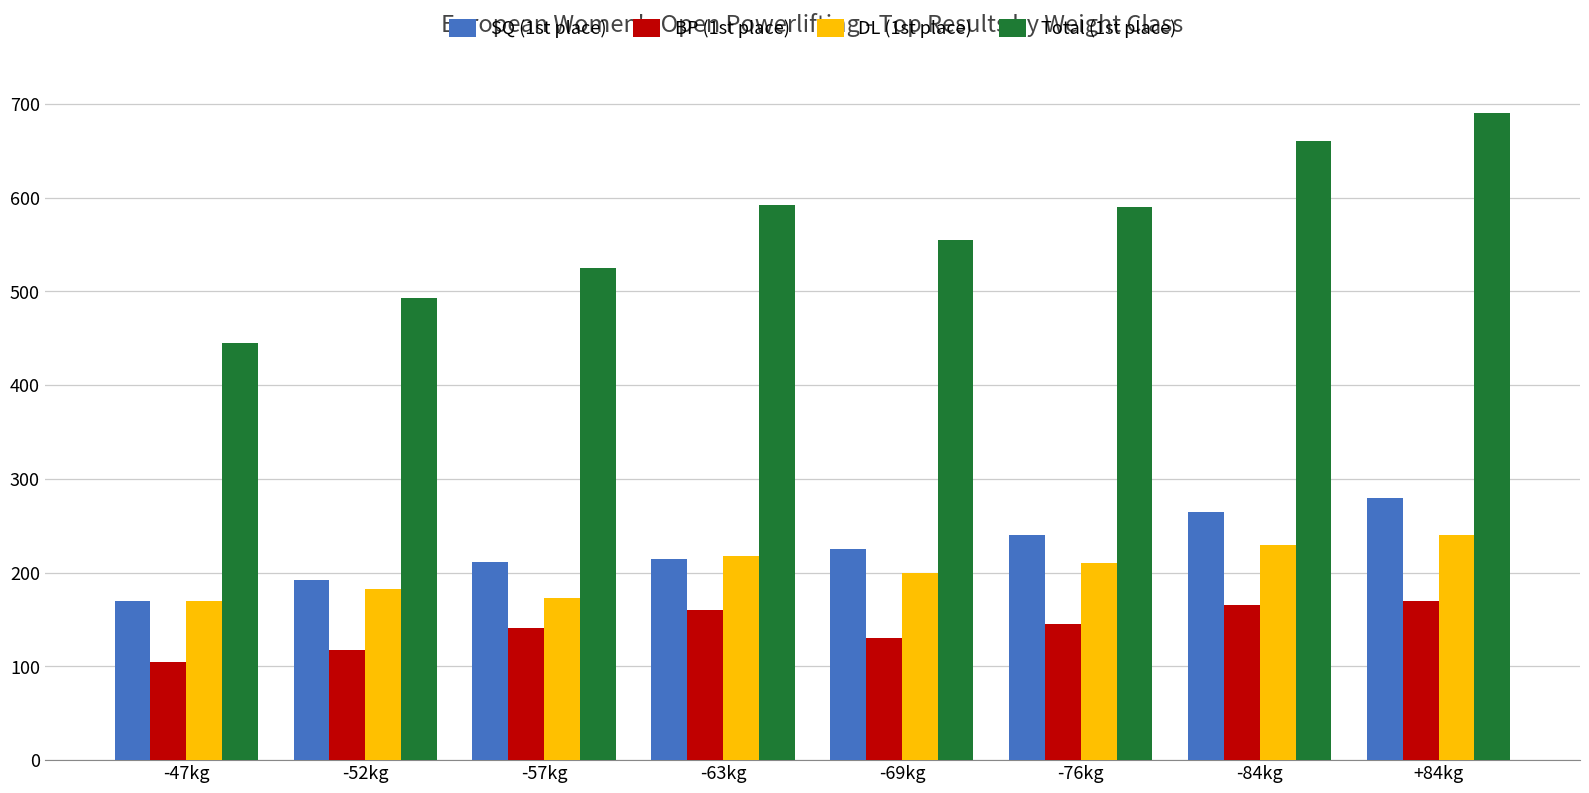

Between -52kg and -63kg, which series saw the biggest shift?

Total (1st place)